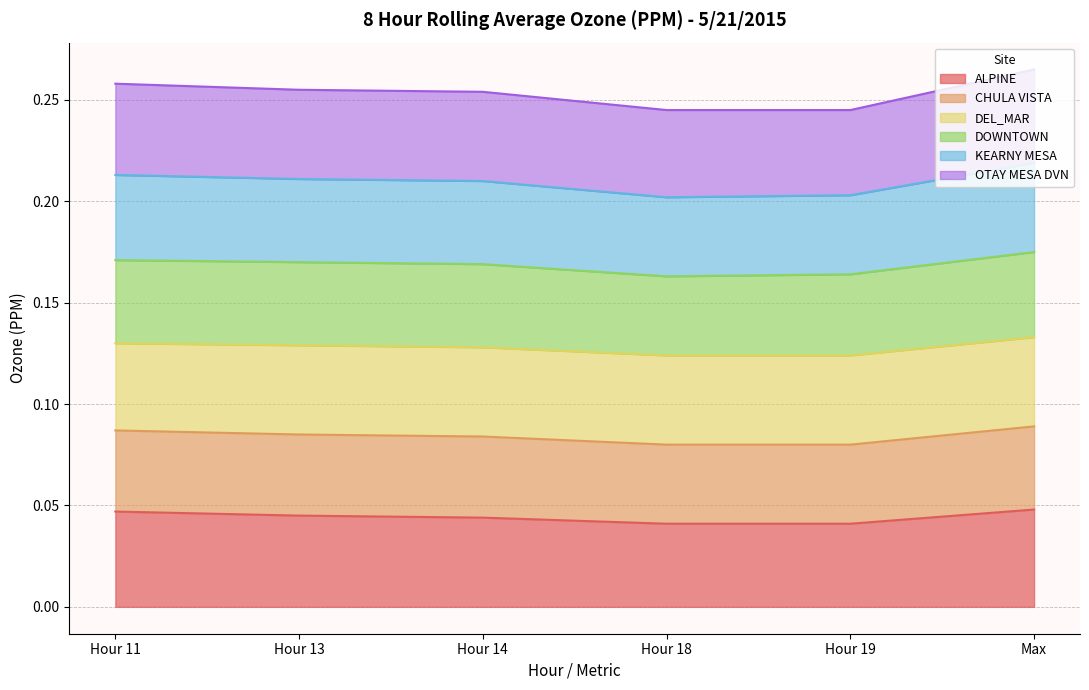

Is it true that KEARNY MESA equals 0.1 at Hour 13?

False